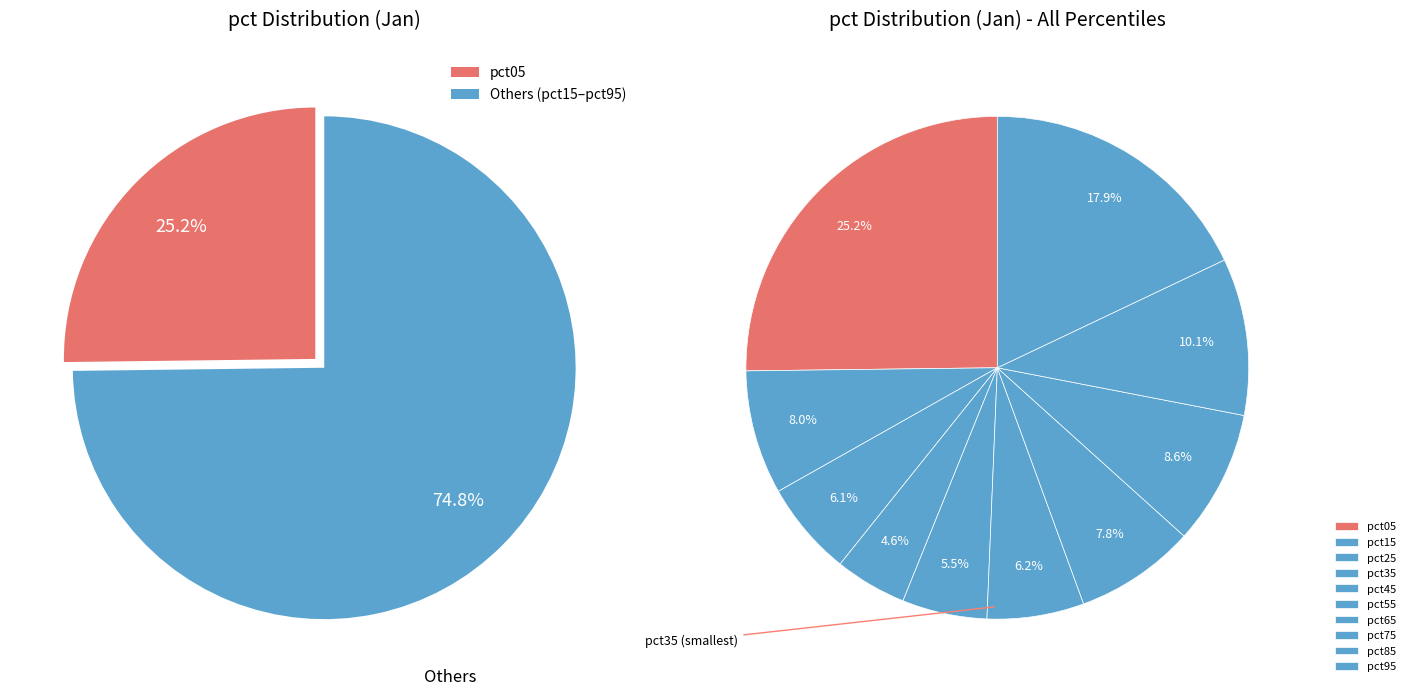

Rank the categories by value from lowest to highest.

pct35, pct45, pct25, pct55, pct65, pct15, pct75, pct85, pct95, pct05